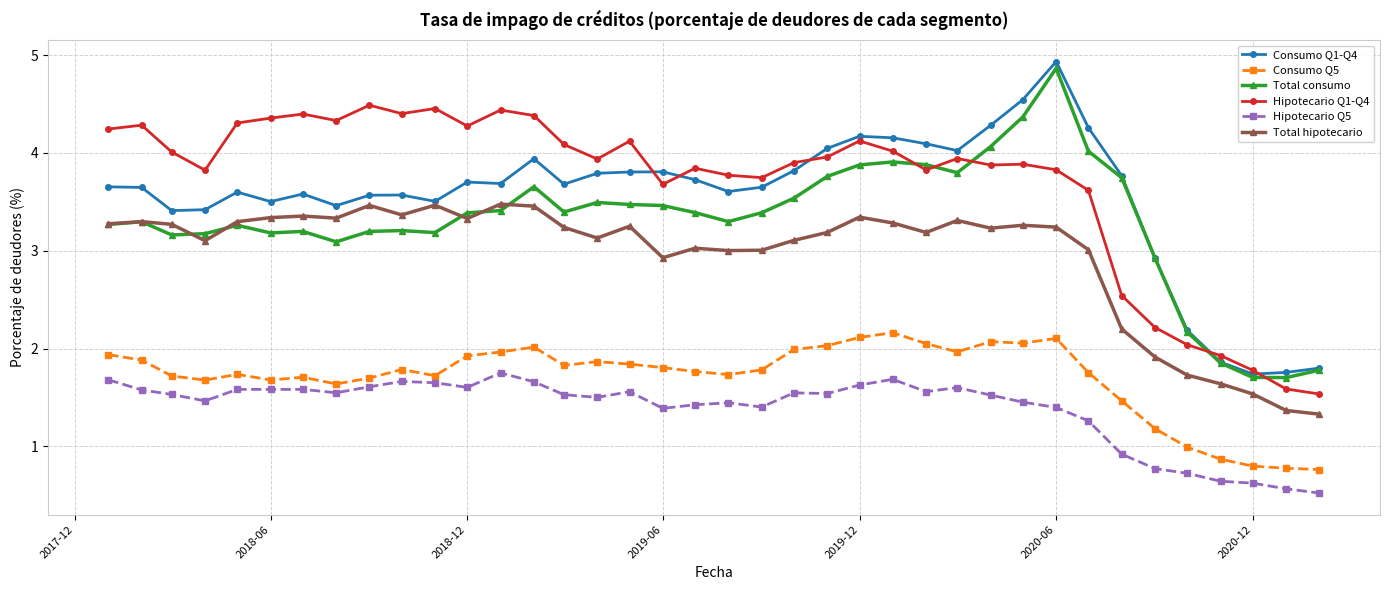

How many data points in Total consumo are above 3?

32